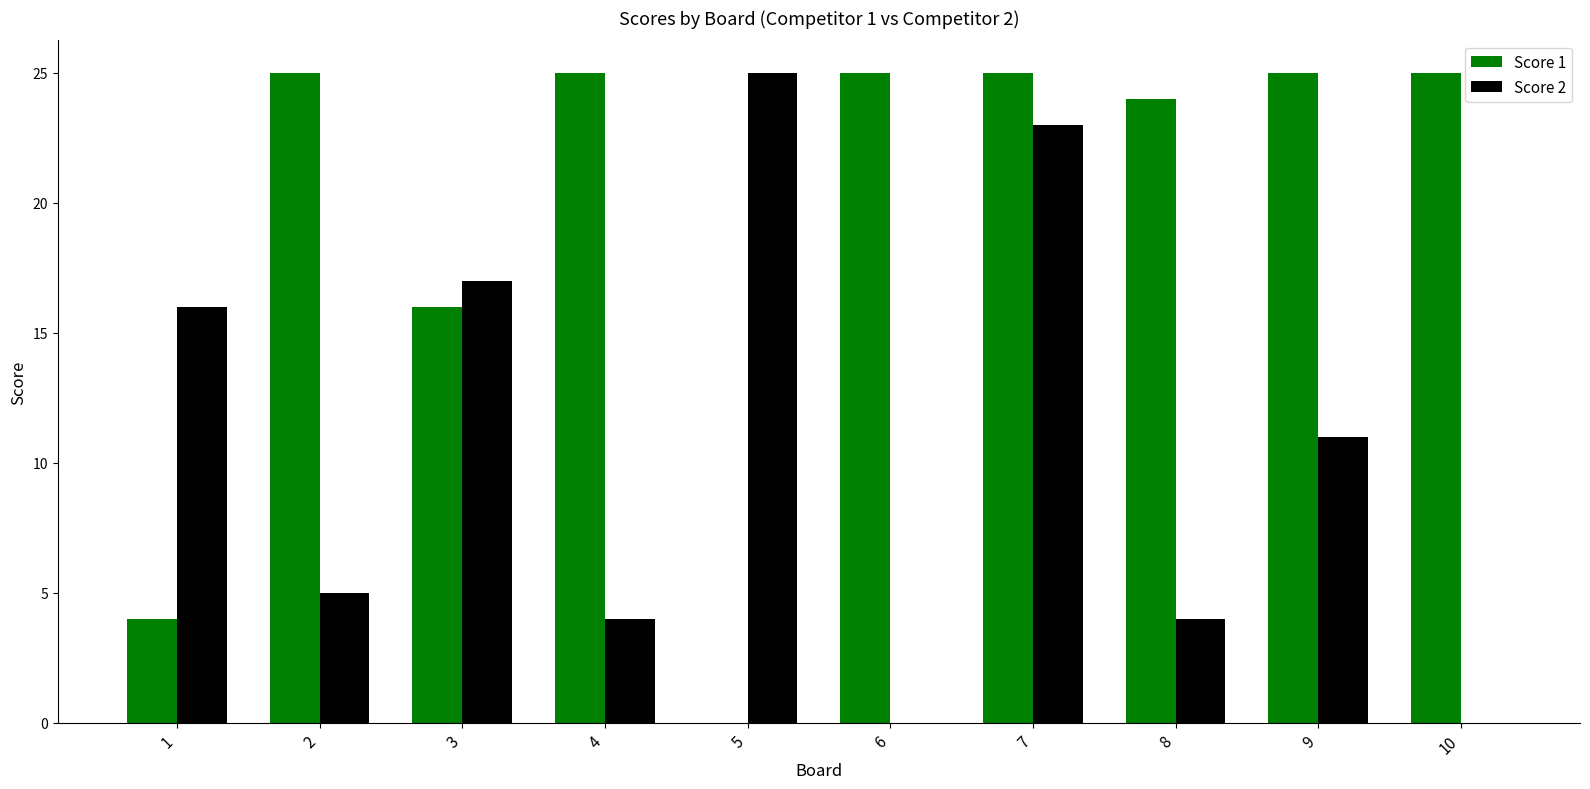

Which series has the largest total across all categories?

Score 1